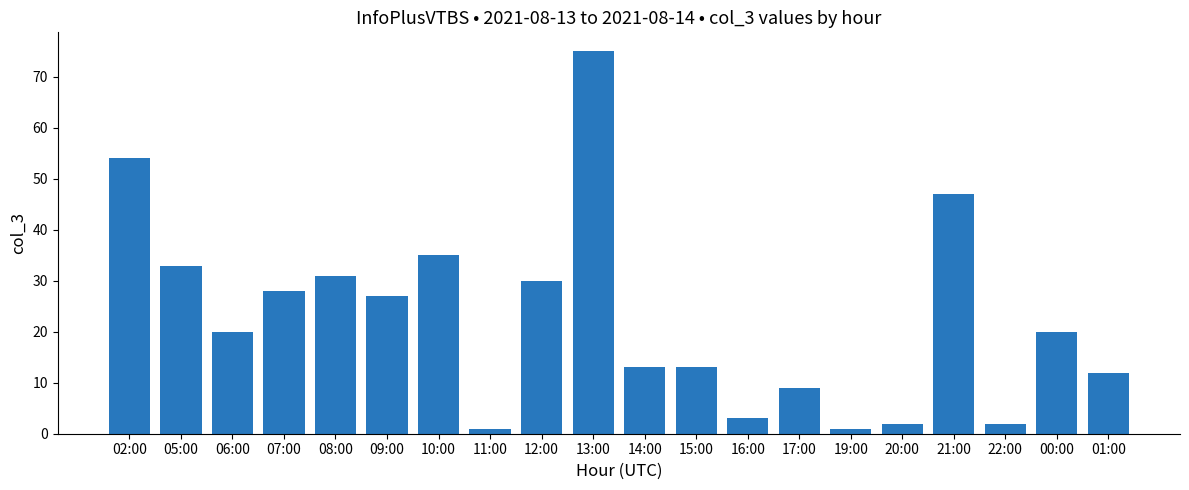

At which label is the value closest to 38?

10:00